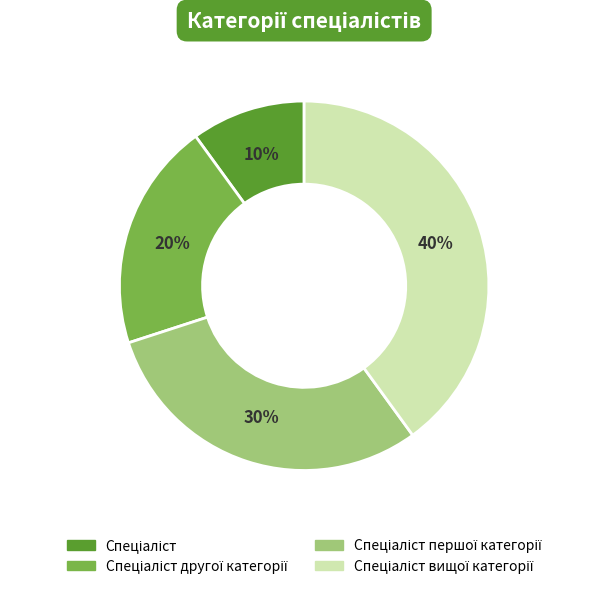

Does any single category account for the majority?

No